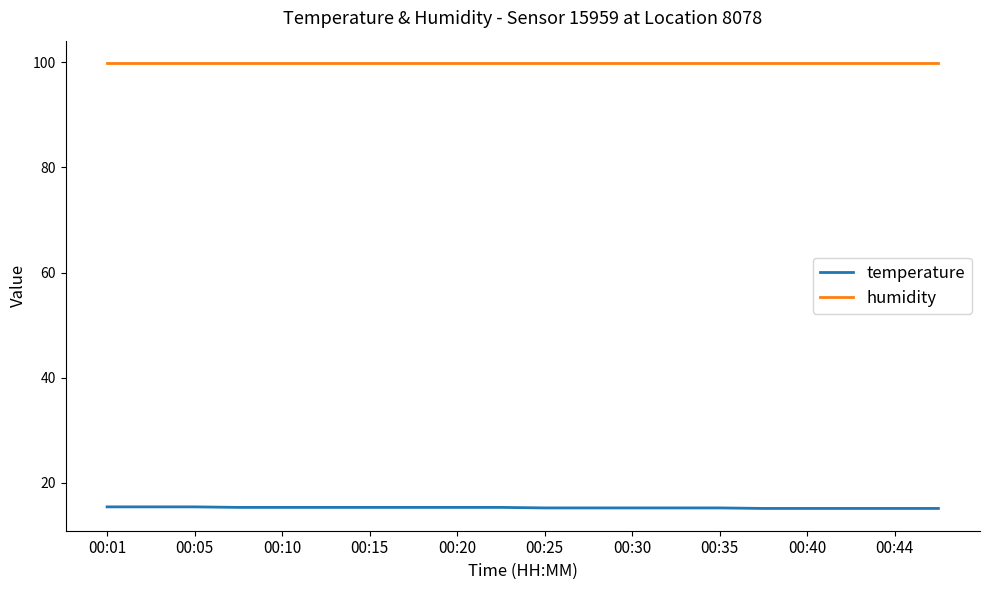

List the series in order of their overall mean, highest first.

humidity, temperature